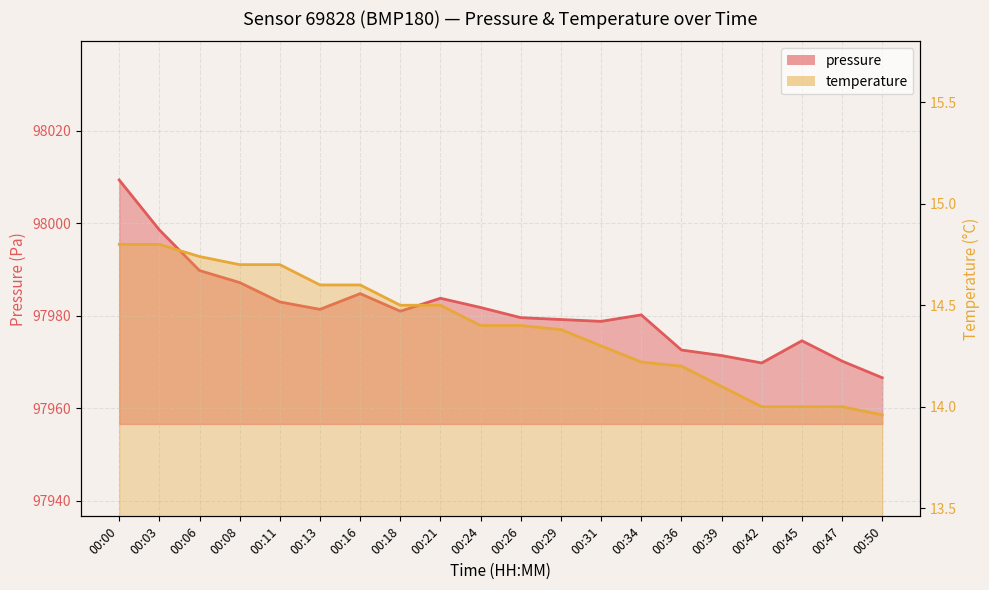

Reading left to right, transcribe all the data shown in this chart.

pressure: 98009.4	97998.6	97989.8	97987.2	97983.0	97981.4	97984.8	97981.0	97983.8	97981.8	97979.6	97979.2	97978.8	97980.2	97972.6	97971.4	97969.8	97974.6	97970.2	97966.6
temperature: 14.8	14.8	14.7	14.7	14.7	14.6	14.6	14.5	14.5	14.4	14.4	14.4	14.3	14.2	14.2	14.1	14.0	14.0	14.0	14.0